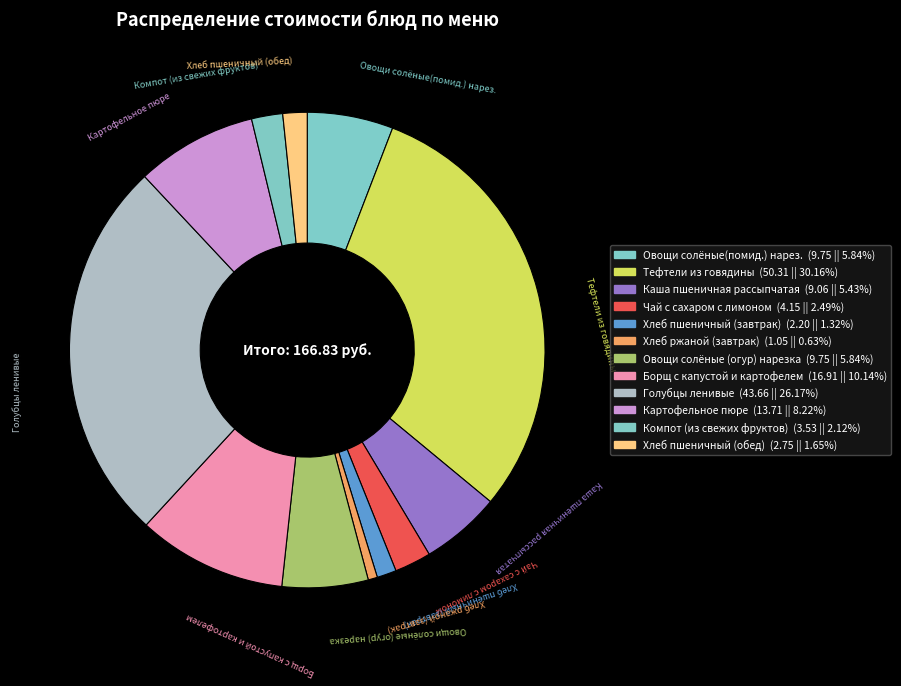

To the nearest percent, what percentage of the pie is Овощи солёные (огур) нарезка?

6%